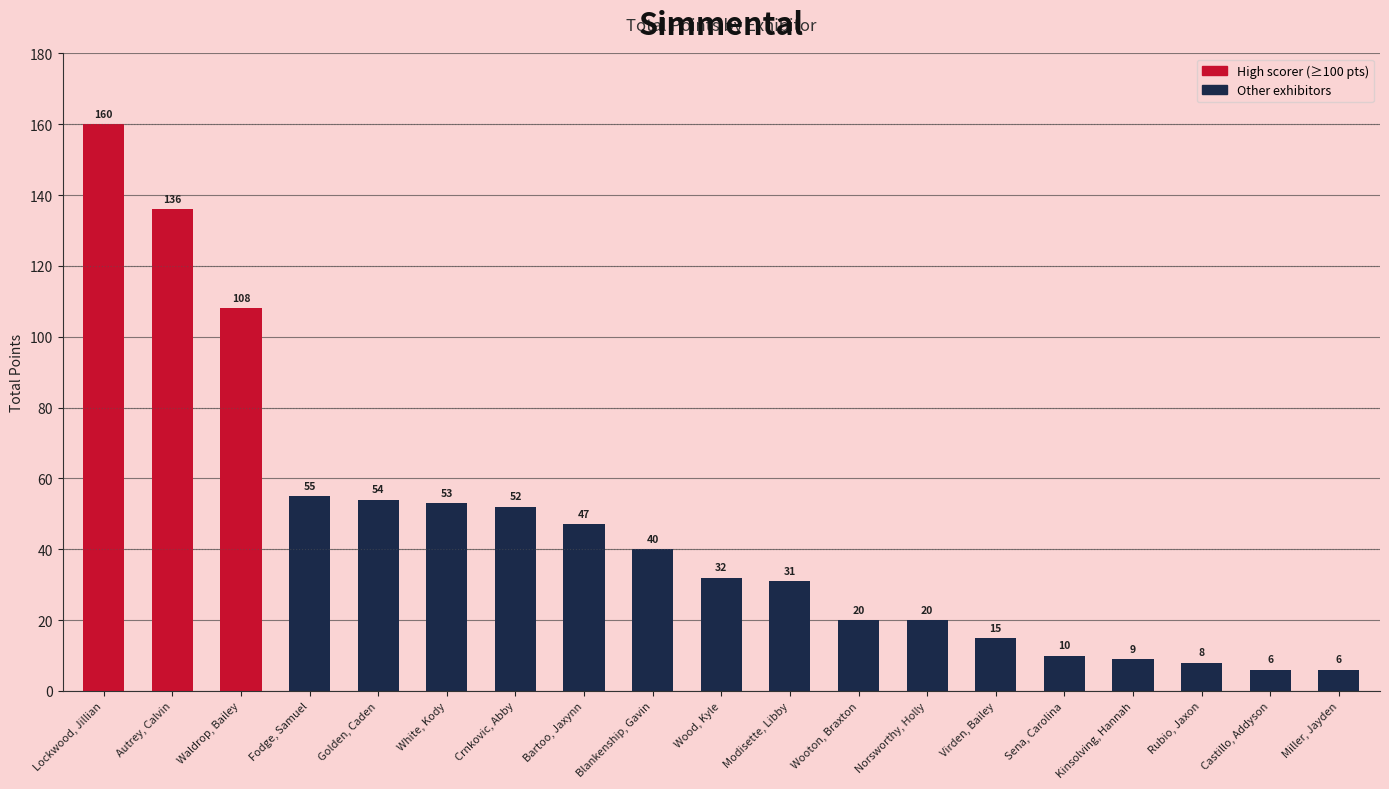

How many data points are less than 32?

9